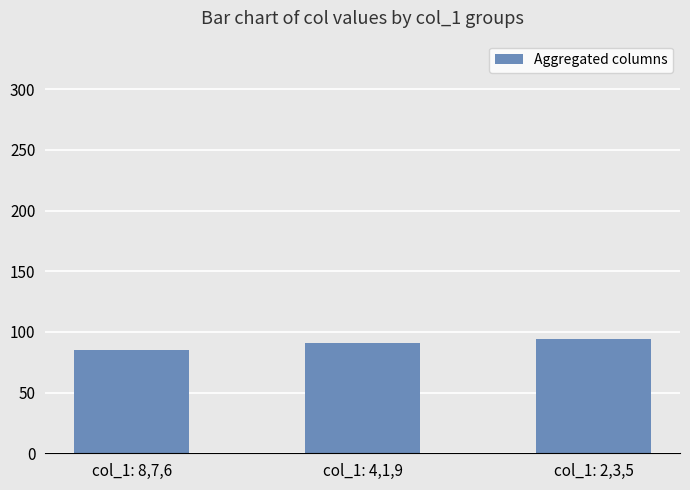

True or false: the data shows 91 at col_1: 4,1,9.

True